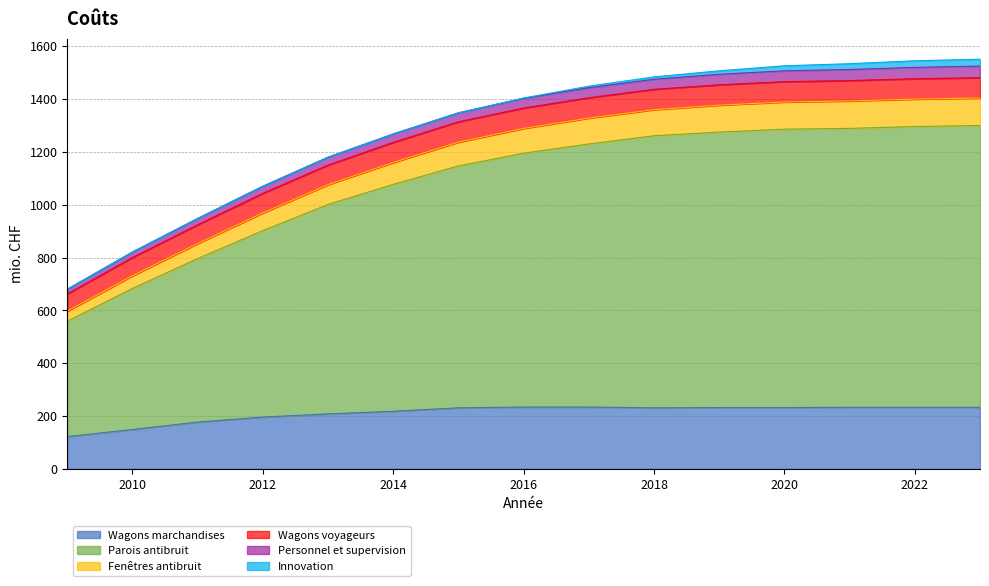

Does the chart have visible grid lines?

Yes